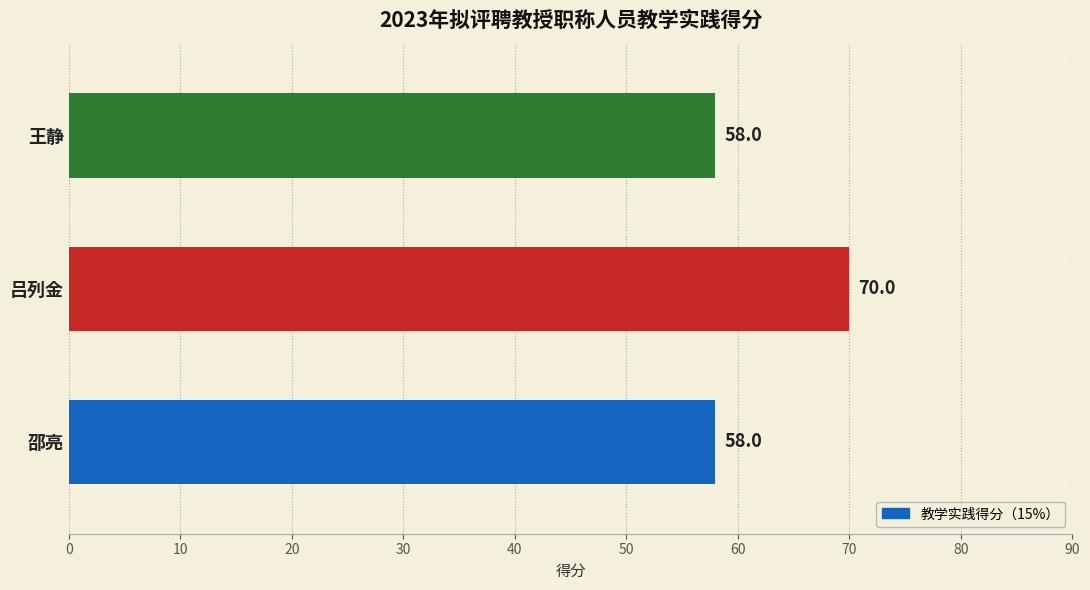

Reading top to bottom, extract all data points from this chart.

王静=58	吕列金=70	邵亮=58